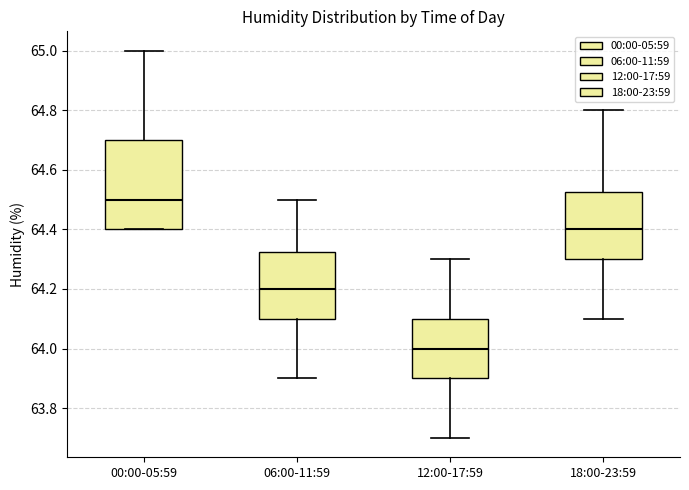

Reading left to right, transcribe this box plot: for each box, give where its median line is, the range the box spans, and where its two whiskers end, as read against the y-axis. The values are not printed on the chart, so give them approximately, as read against the axis.

00:00-05:59: median 64.50, box 64.40 to 64.70, whiskers 64.40 to 65.00
06:00-11:59: median 64.20, box 64.10 to 64.32, whiskers 63.90 to 64.50
12:00-17:59: median 64.00, box 63.90 to 64.10, whiskers 63.70 to 64.30
18:00-23:59: median 64.40, box 64.30 to 64.52, whiskers 64.10 to 64.80